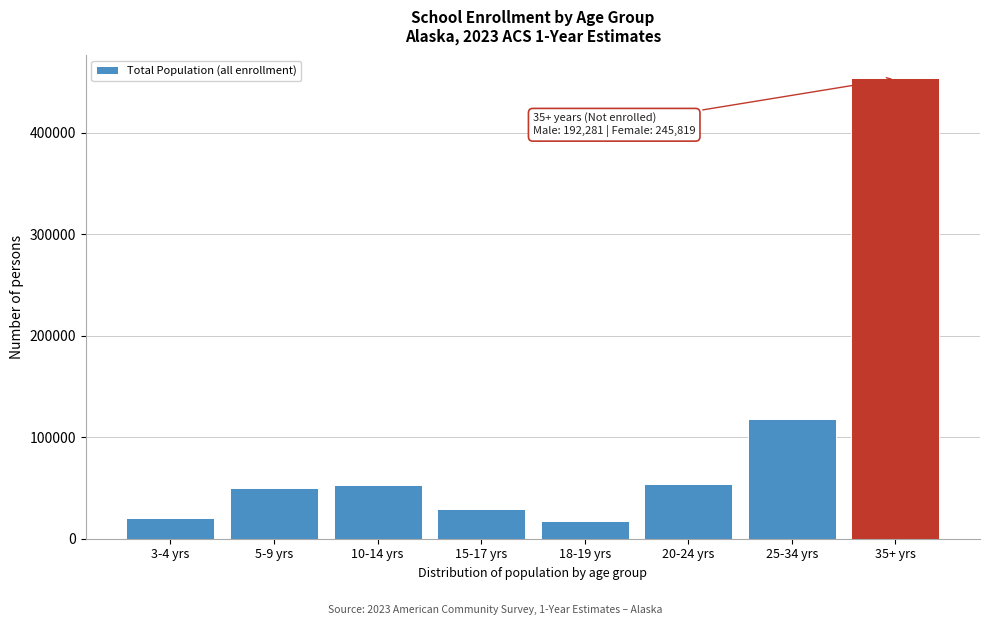

Is it true that the value at 15-17 yrs is 29439?

True